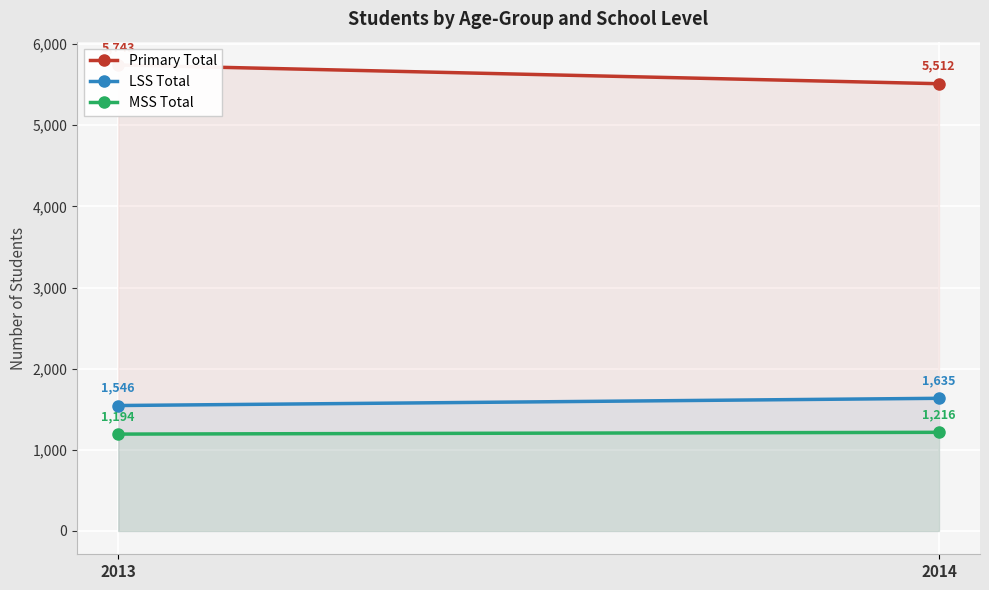

Which label corresponds to the smallest value in the chart?

2013